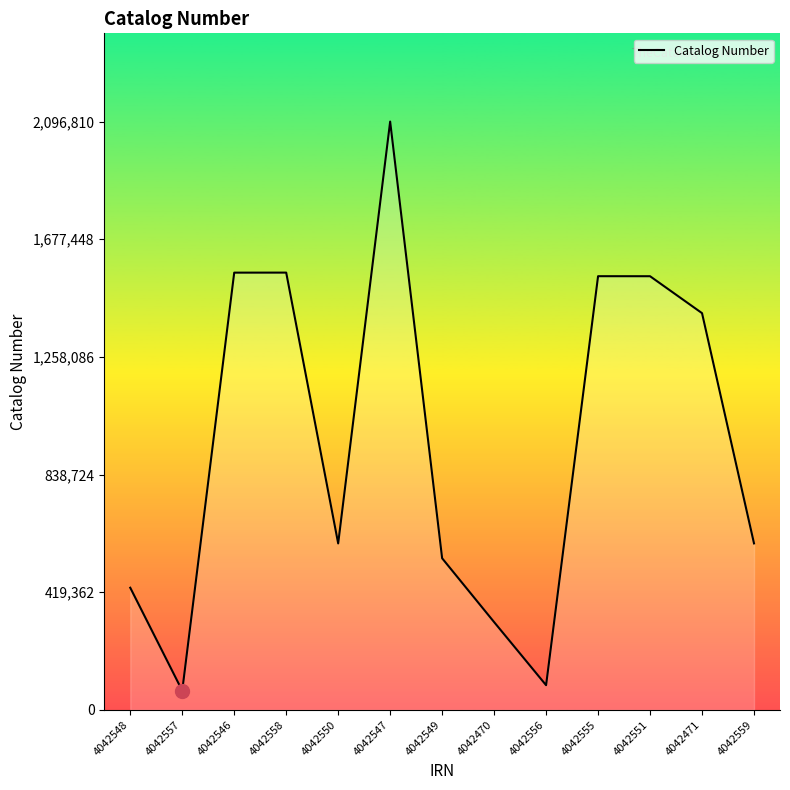

Which category has the highest value across all series?

4042547